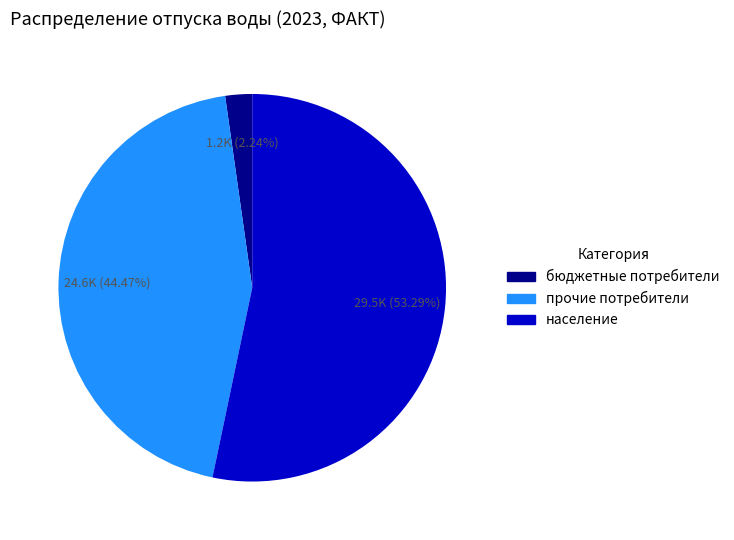

Is there a majority slice in this chart?

Yes